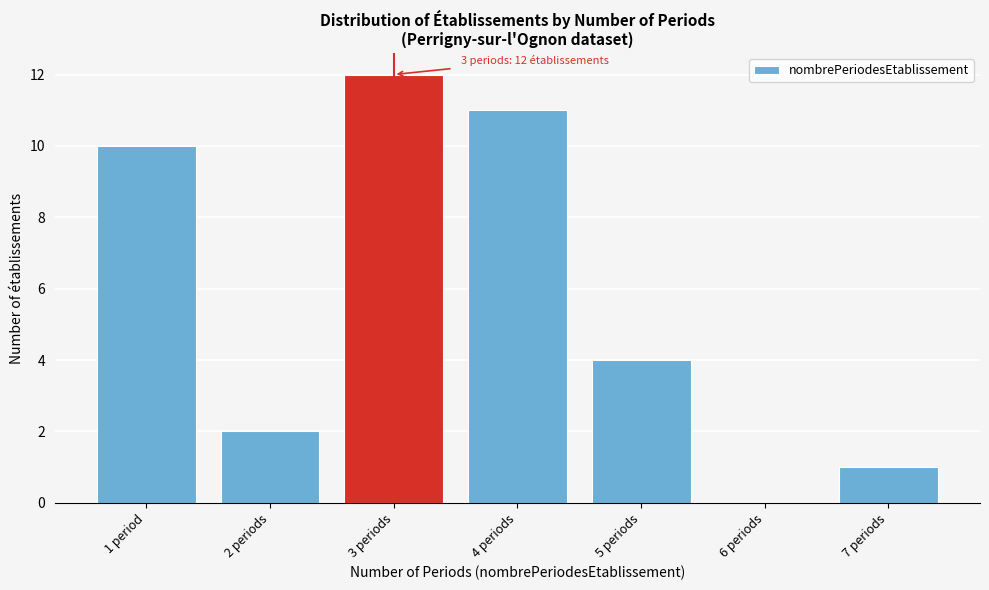

Reading left to right, extract all data points from this chart.

1 period=10	2 periods=2	3 periods=12	4 periods=11	5 periods=4	6 periods=0	7 periods=1